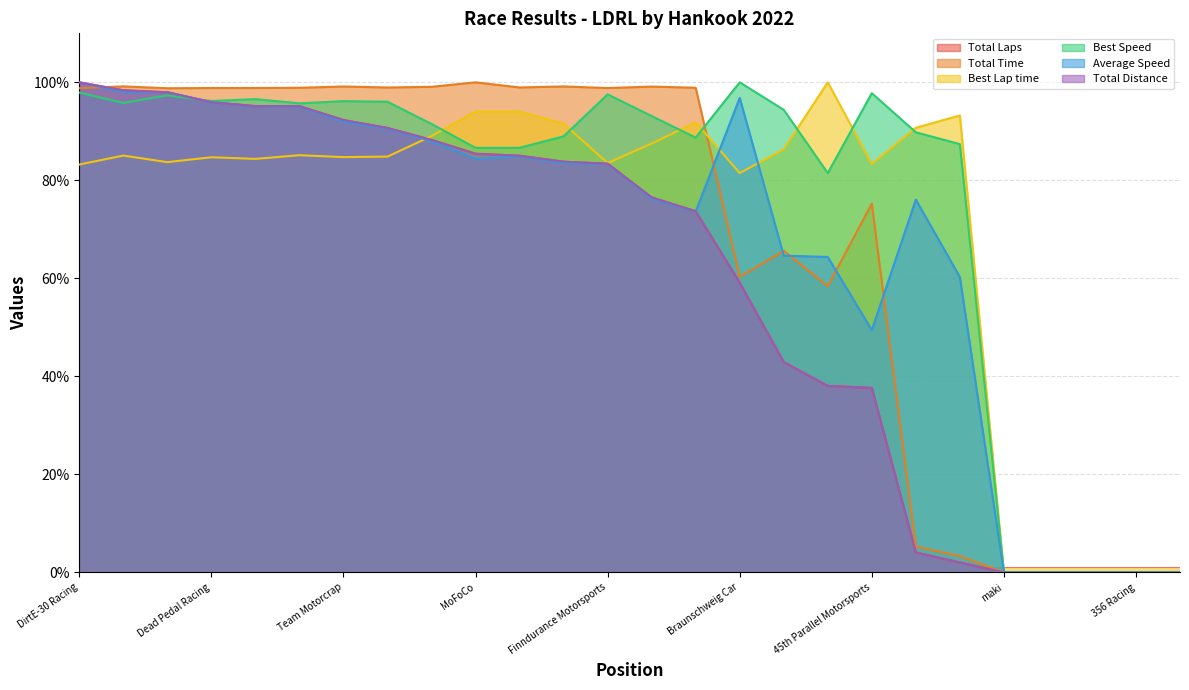

At how many categories does at least one series exceed 18?

21